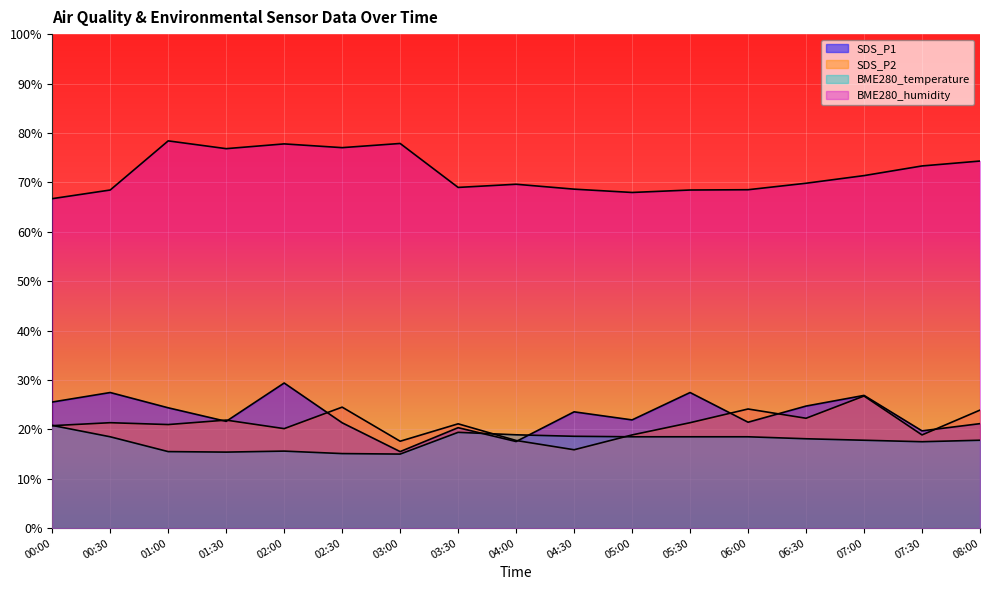

Between 01:30 and 01:00, which is larger?

01:00